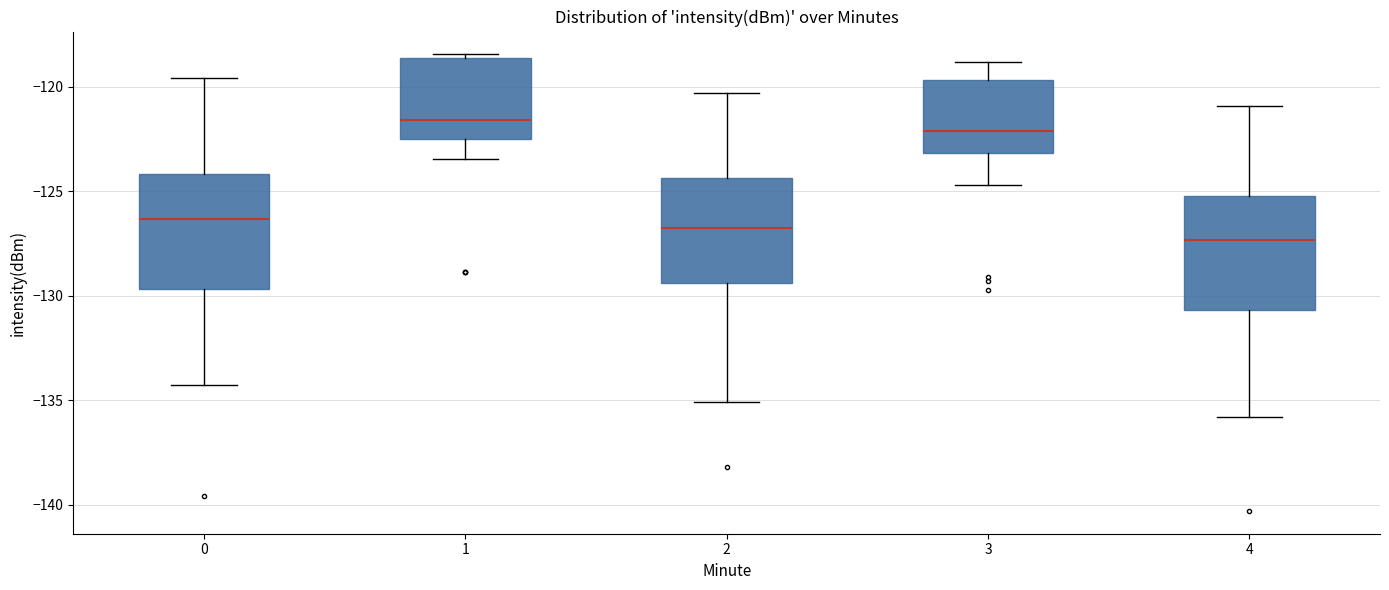

Reading left to right, transcribe this box plot: for each box, give where its median line is, the range the box spans, and where its two whiskers end, as read against the y-axis. The values are not printed on the chart, so give them approximately, as read against the axis.

0: median -126.5, box -129.5 to -124.0, whiskers -134.5 to -119.5
1: median -121.5, box -122.5 to -118.5, whiskers -123.5 to -118.5 (just above the box's upper edge)
2: median -126.5, box -129.5 to -124.5, whiskers -135.0 to -120.5
3: median -122.0, box -123.0 to -119.5, whiskers -124.5 to -119.0
4: median -127.5, box -130.5 to -125.0, whiskers -136.0 to -121.0